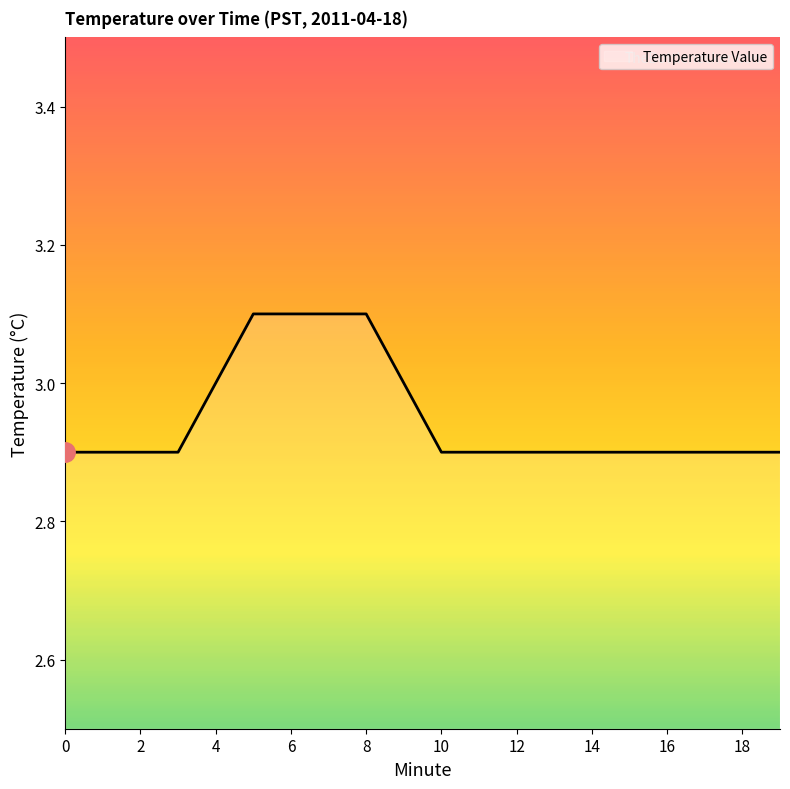

What is the minimum value shown in the chart?

2.9